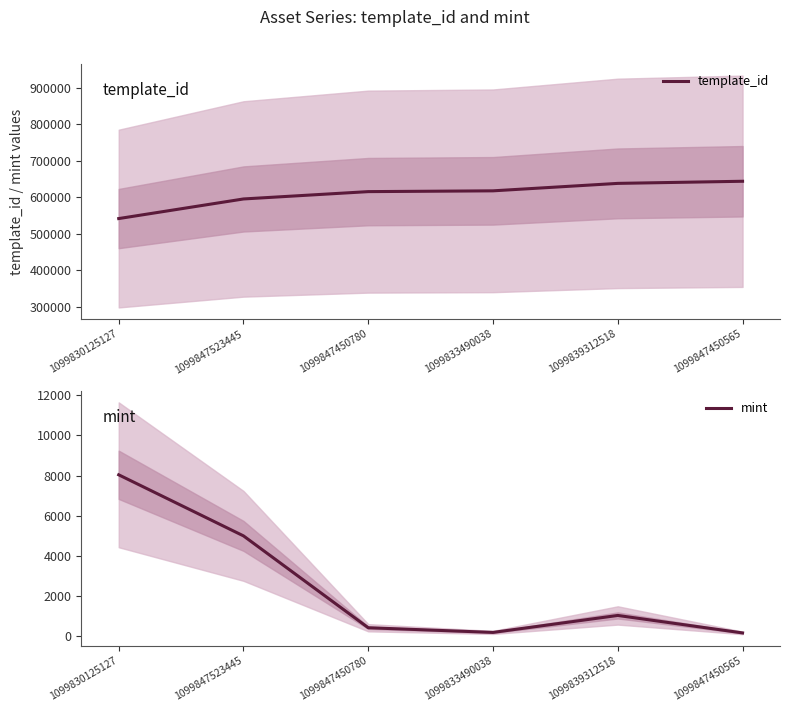

At which category does mint reach its first local valley?

1099833490038